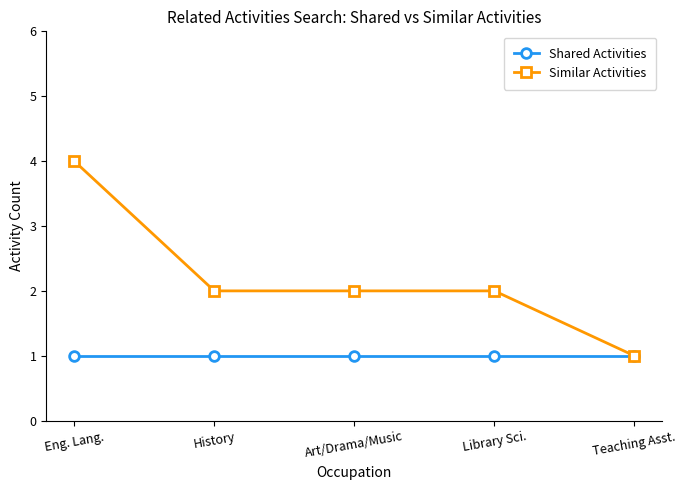

List the series in order of their overall mean, lowest first.

Shared Activities, Similar Activities